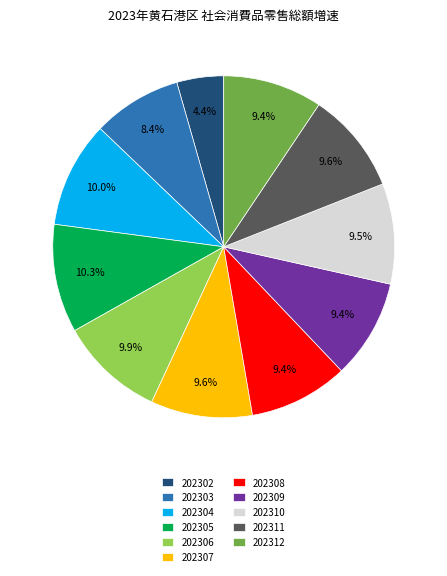

What is the ratio of the value at 202305 to the value at 202311?

1.1